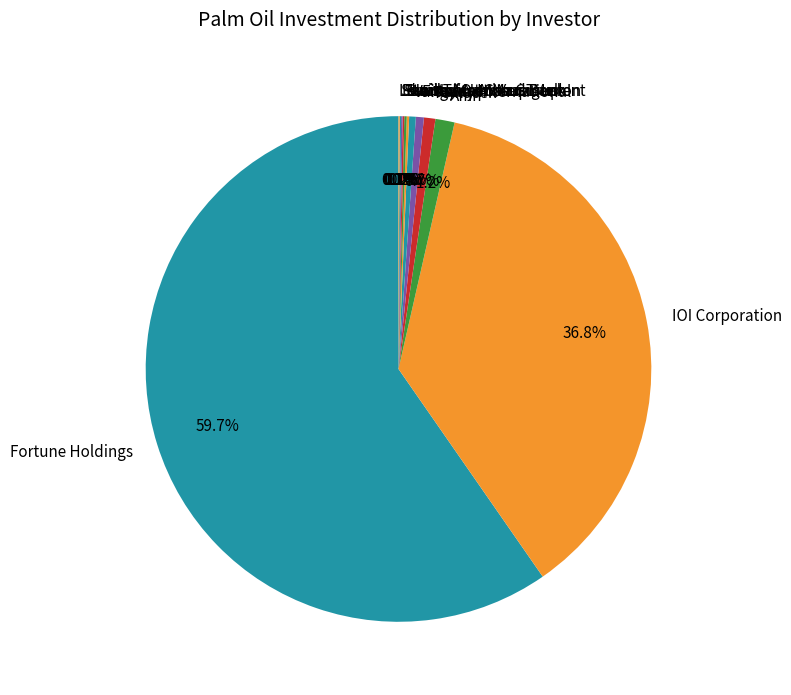

Which slice is the largest?

Fortune Holdings